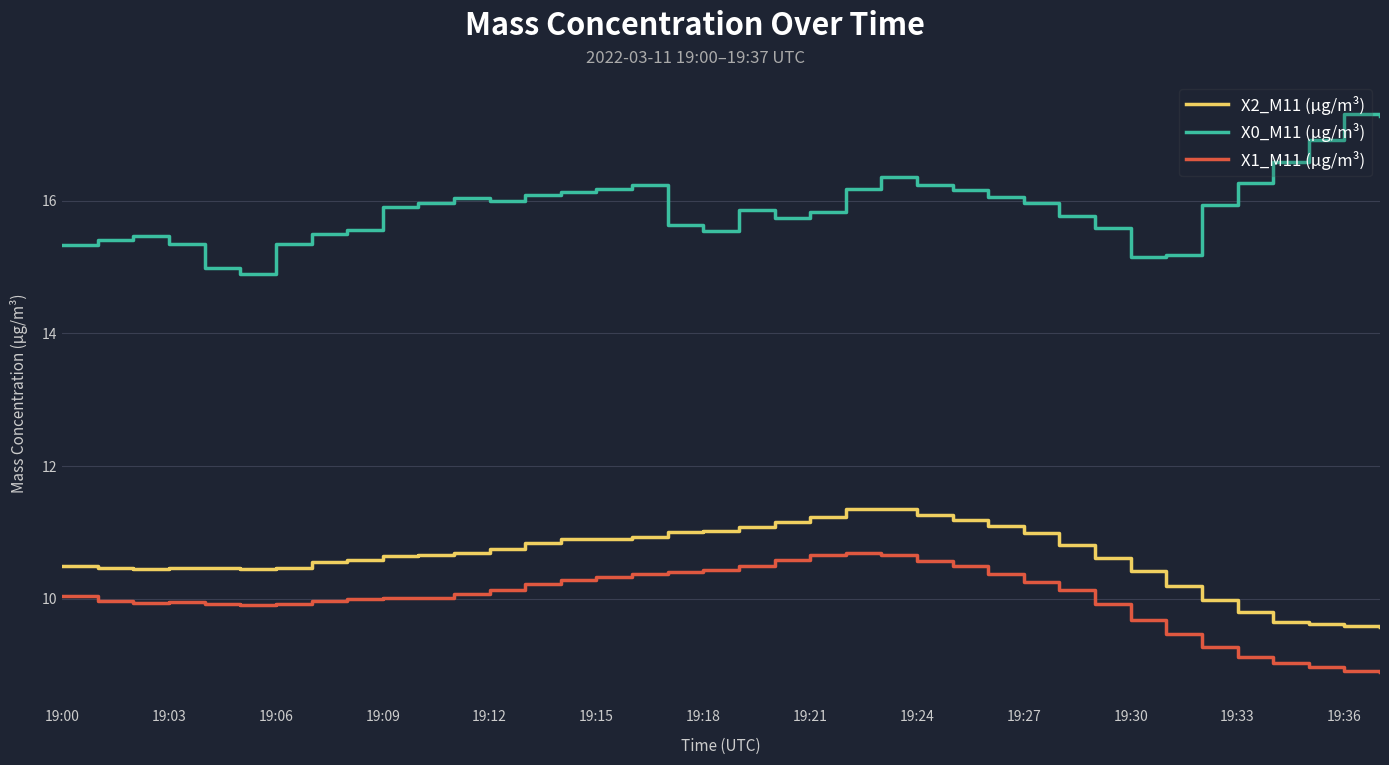

True or false: X1_M11 (μg/m³) and X2_M11 (μg/m³) intersect in this chart.

False